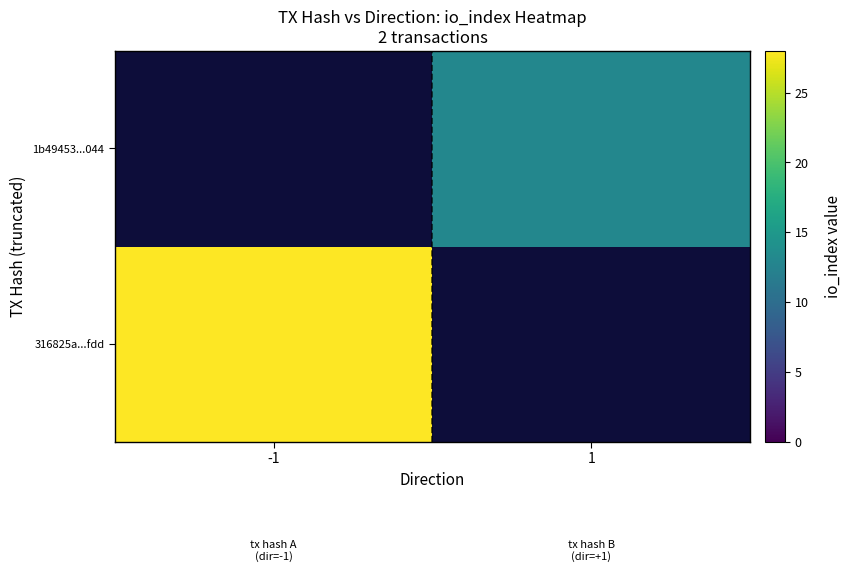

Rank the categories by 1b49453...044 value from highest to lowest.

-1, 1